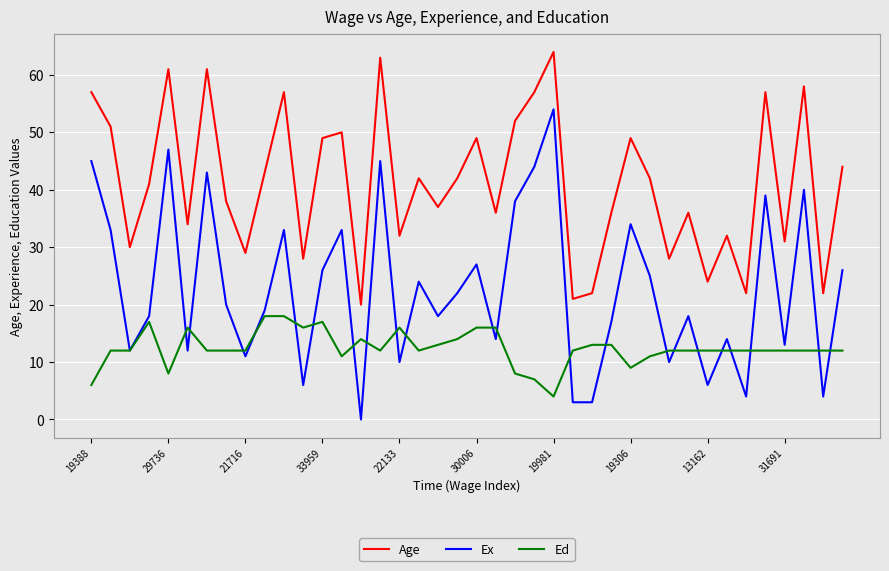

Which series has the widest spread of values?

Ex